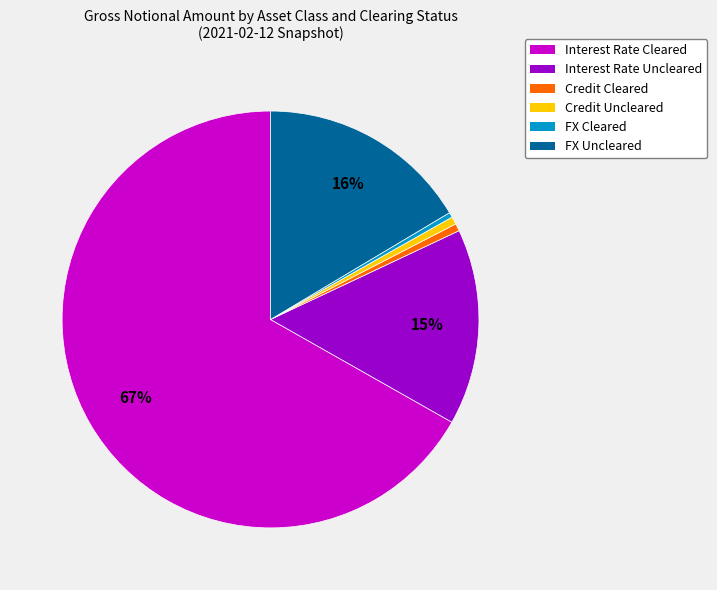

How many slices are in this pie chart?

6